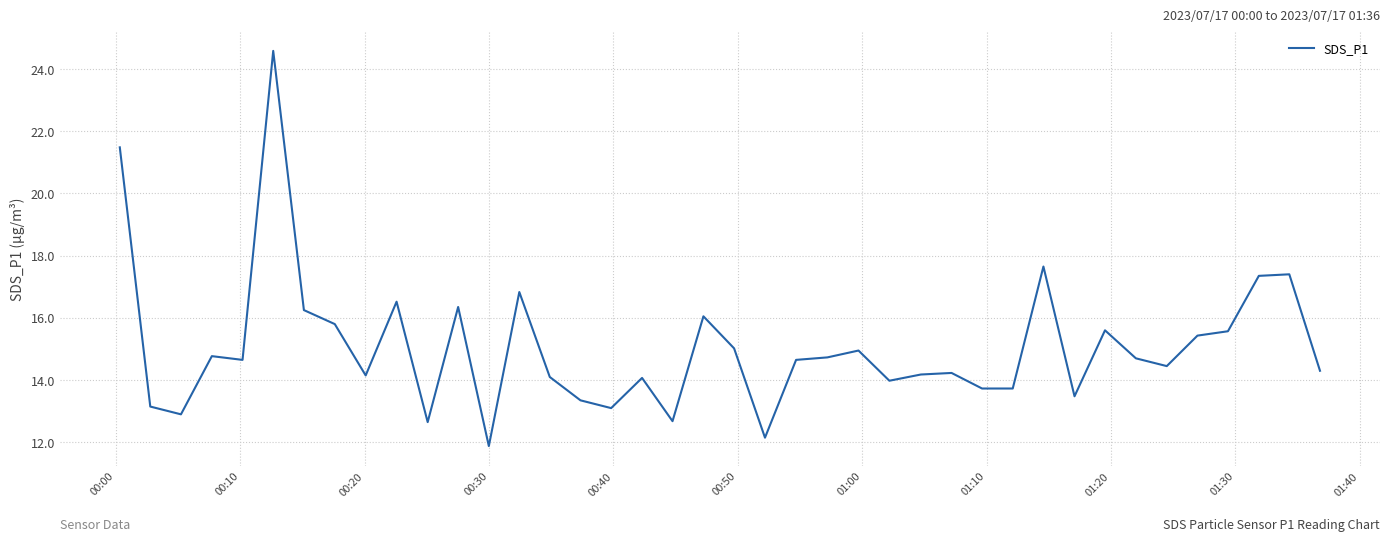

What is the minimum value shown in the chart?

11.9